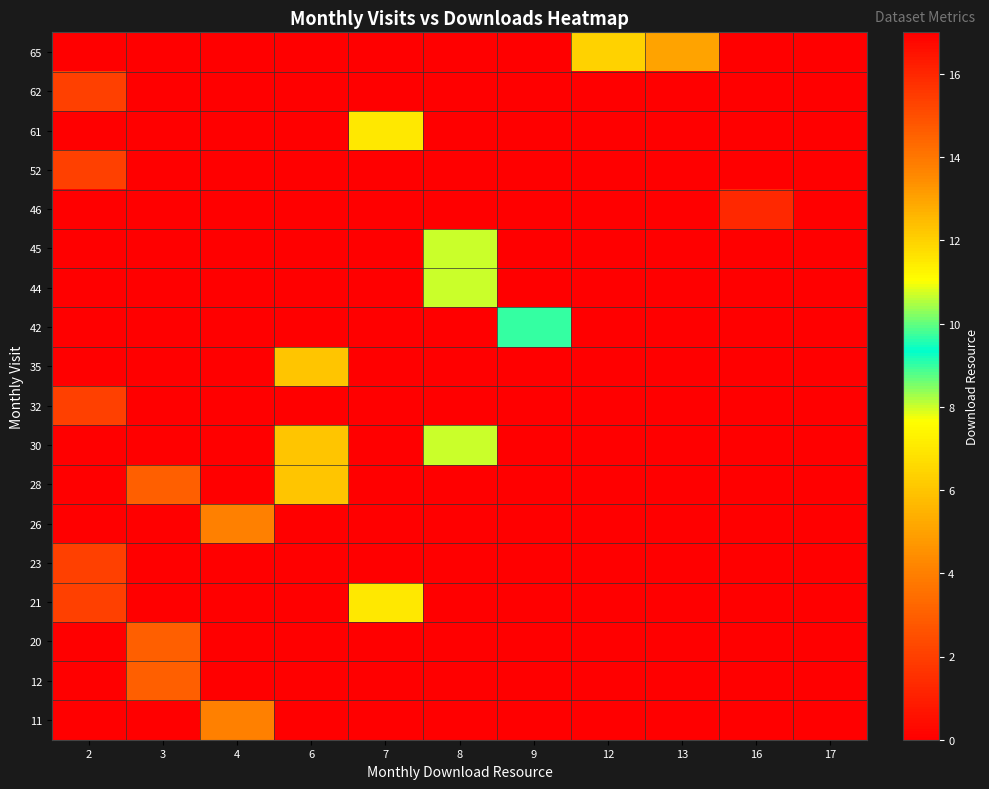

At which category does the chart reach its peak across all series?

17